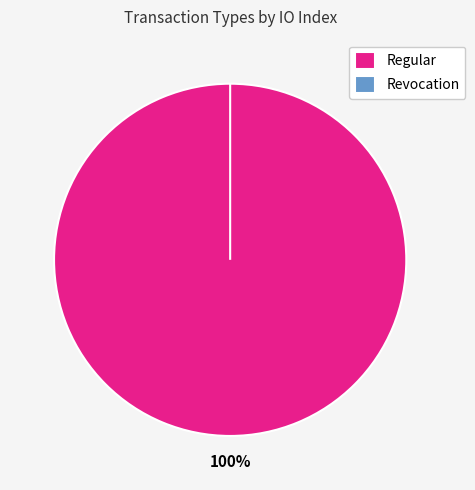

Which slice is the largest?

Regular